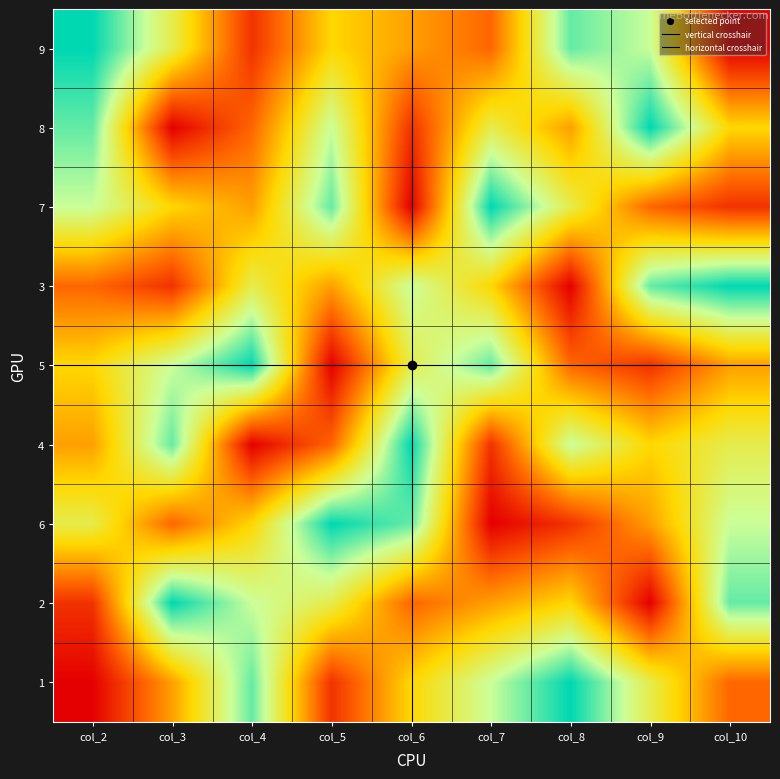

What is the maximum value for 8?

9